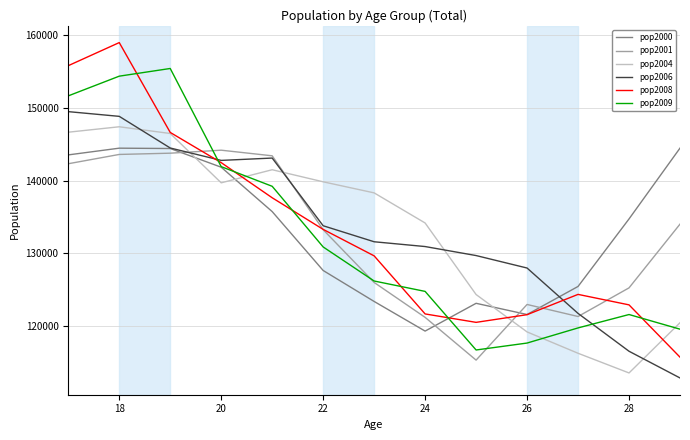

What is the difference between the maximum and second lowest values in the pop2004 series?

31098